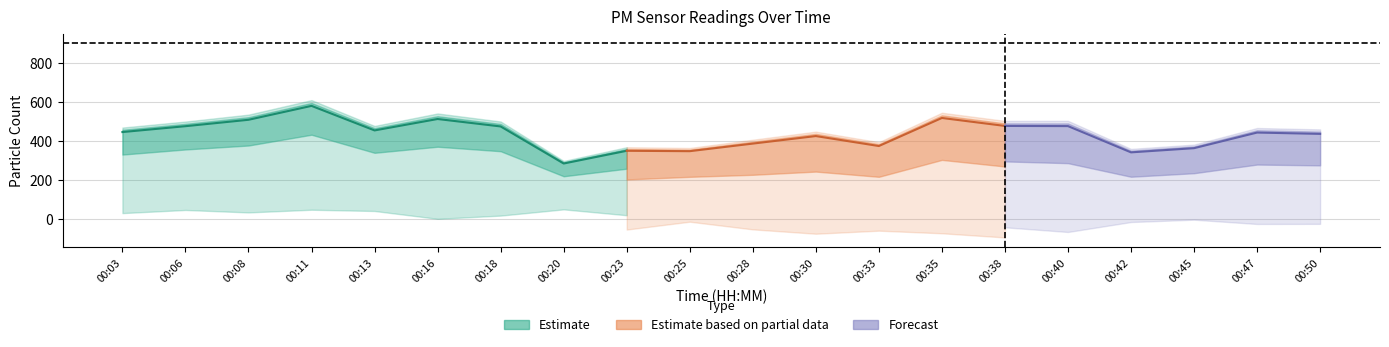

Is the value of P1 at 00:33 greater than the value of P2 at 00:03?

Yes